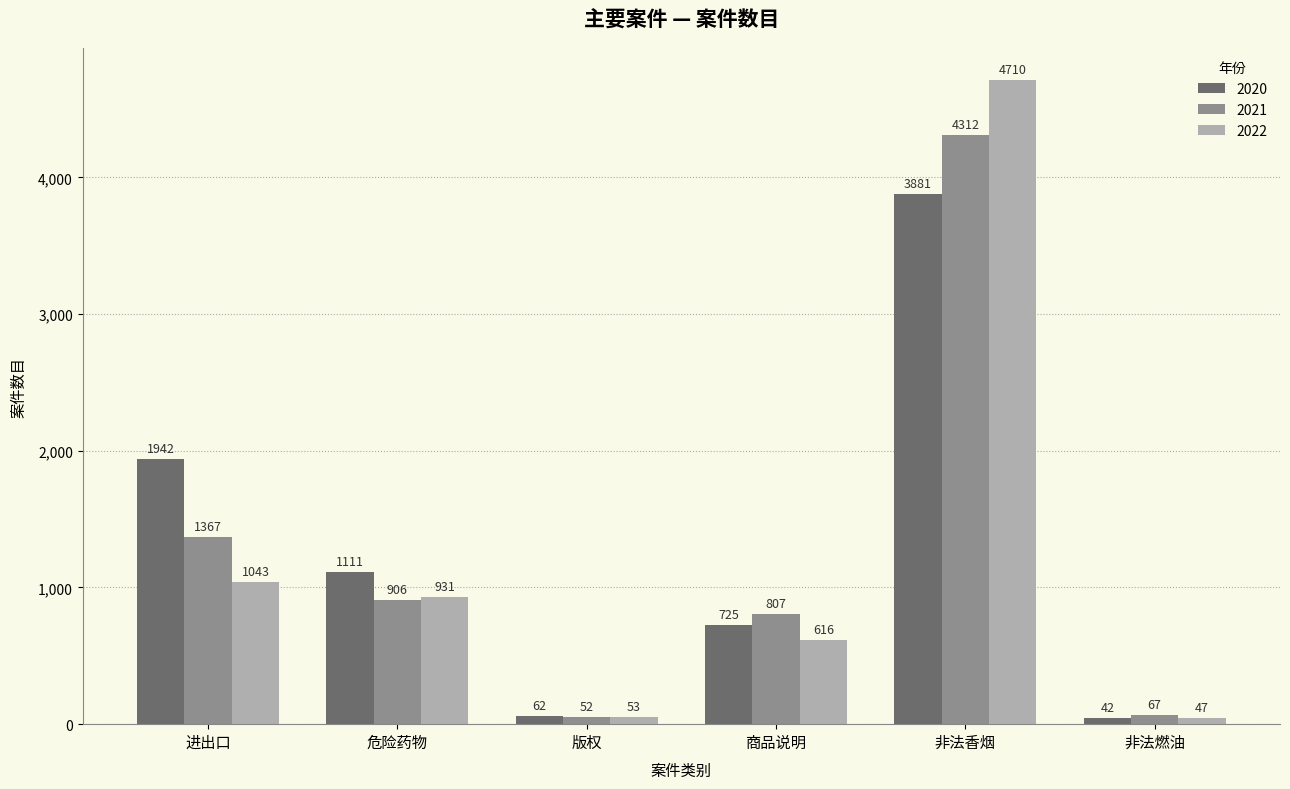

Count the number of categories in the chart.

6